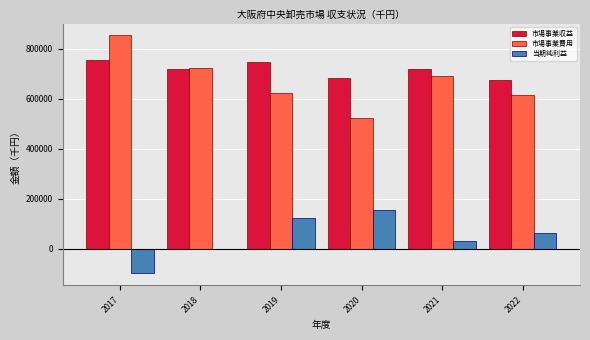

What is the maximum value for 市場事業費用?

852320